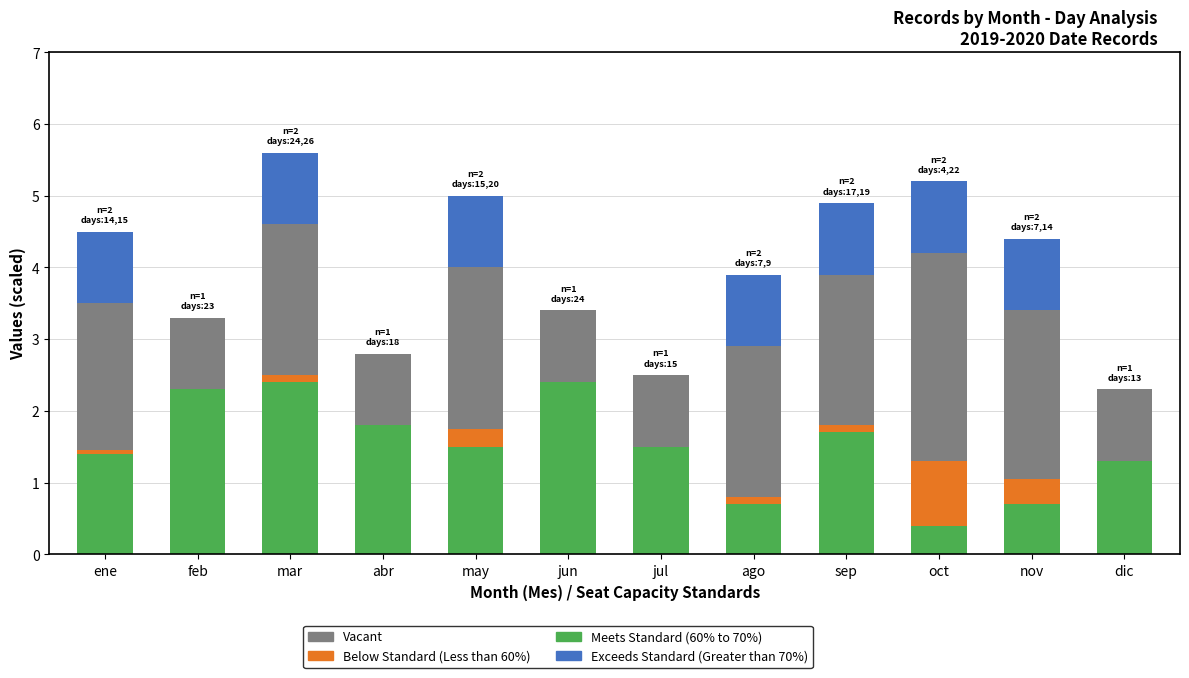

What is the total value across all series at oct?

5.2